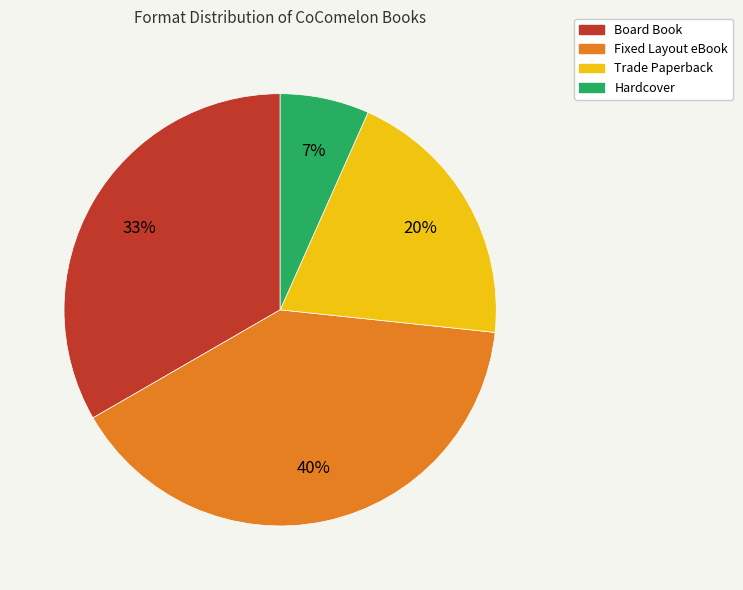

What is the ratio of the value at Hardcover to the value at Trade Paperback?

0.3